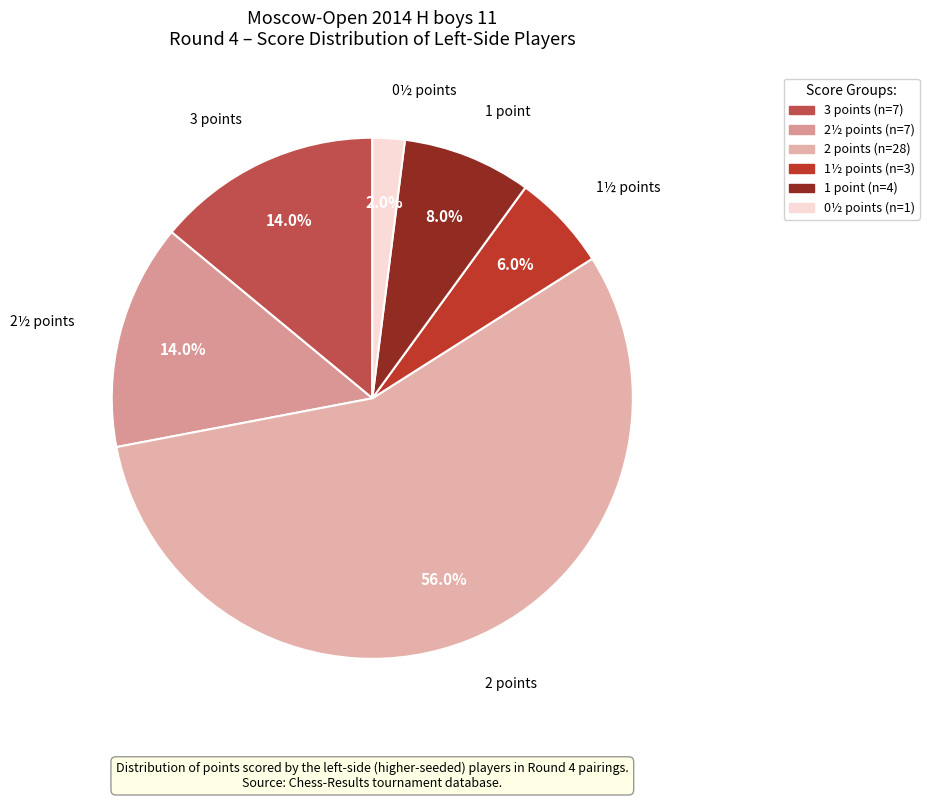

How many segments does this pie chart have?

6